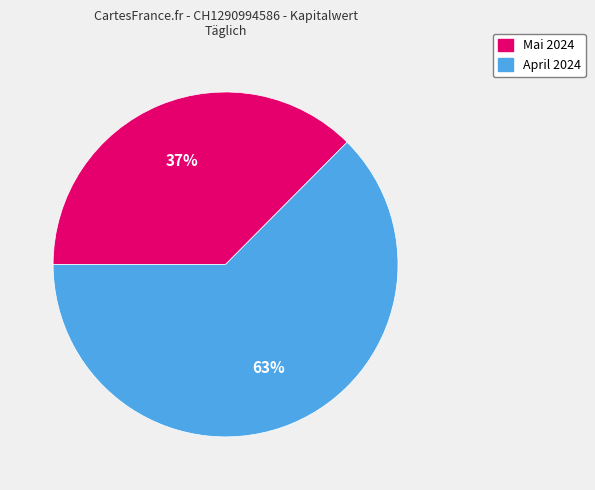

To the nearest percent, what is the average slice percentage?

50%